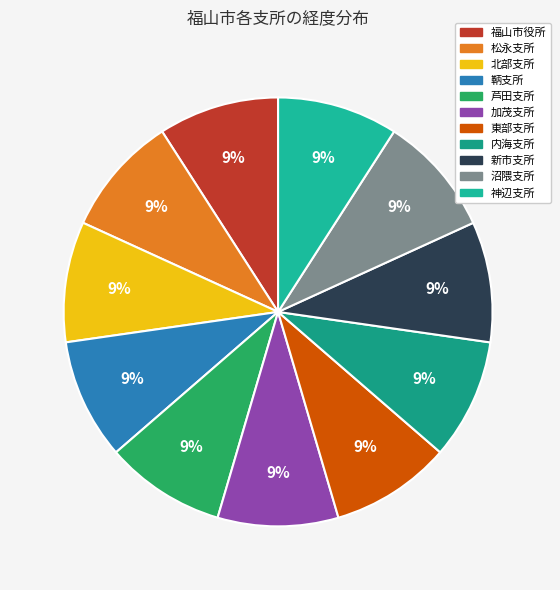

Rank the categories by value from highest to lowest.

東部支所, 鞆支所, 神辺支所, 福山市役所, 加茂支所, 北部支所, 沼隈支所, 内海支所, 芦田支所, 新市支所, 松永支所